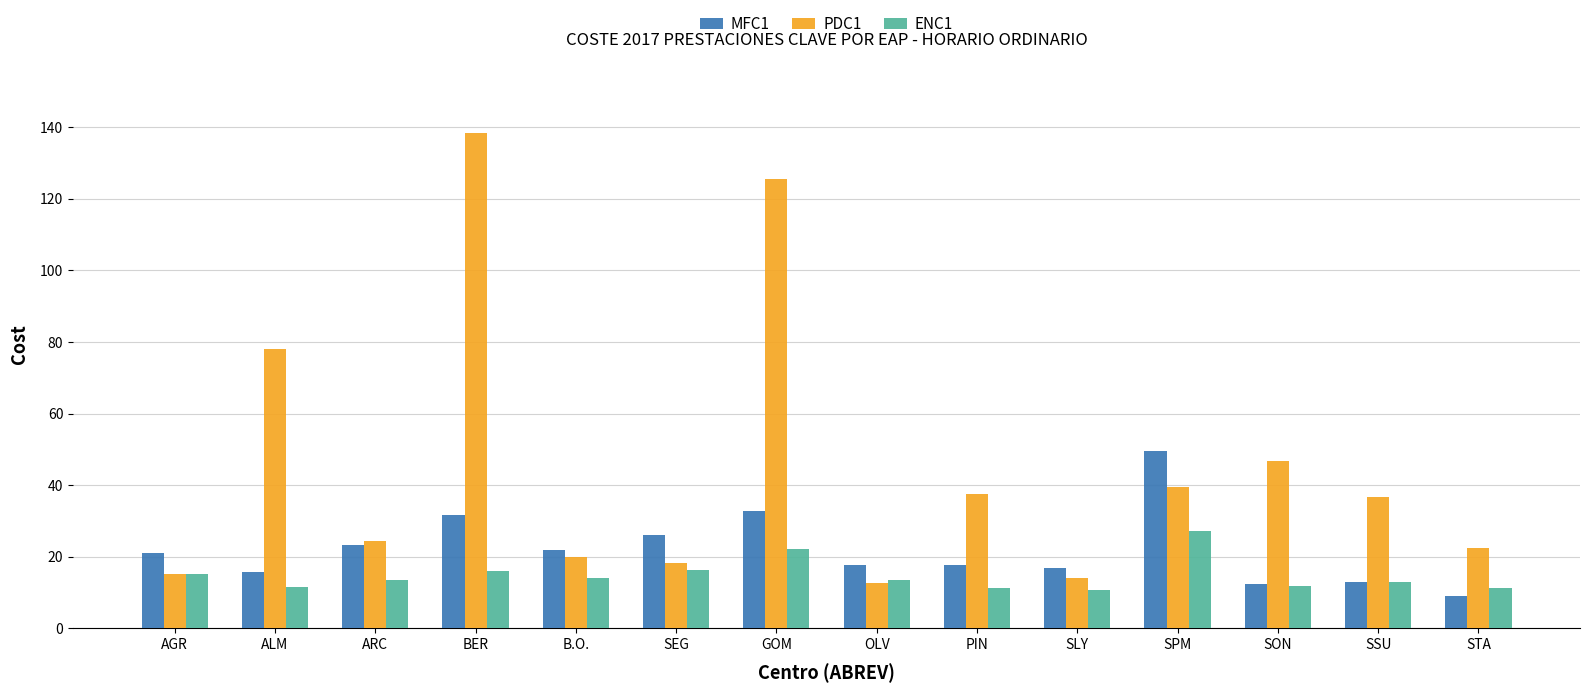

What is the sum of the ENC1 values at SPM and B.O.?

41.2